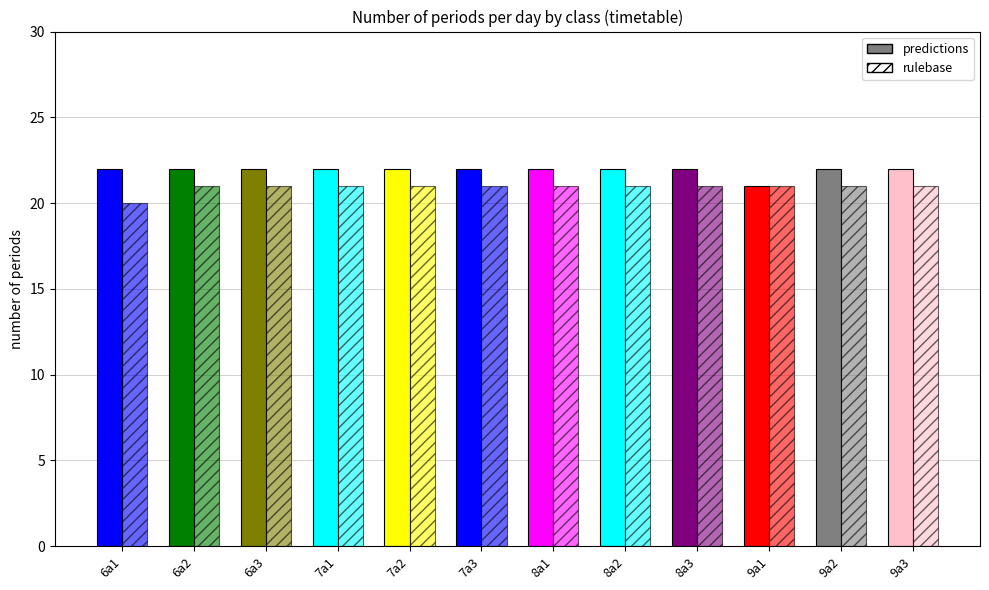

Between 7a1 and 9a2, which is larger?

7a1